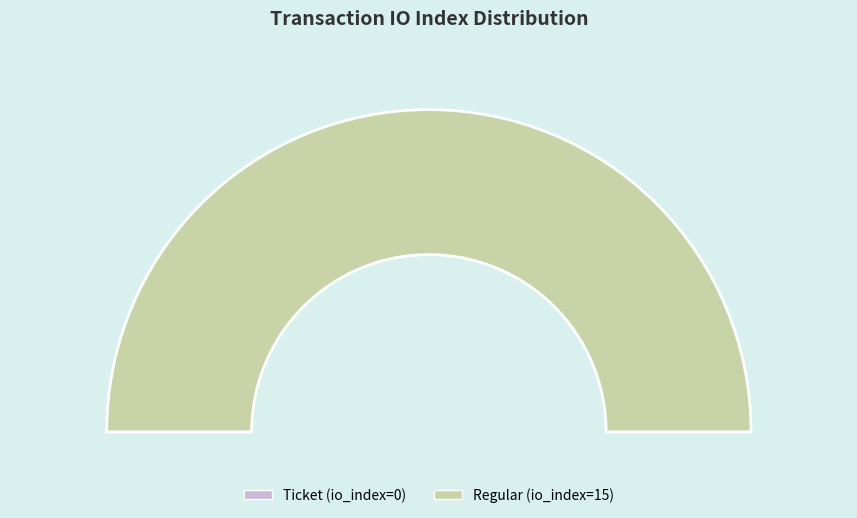

To the nearest percent, what is the combined percentage of Regular (tx_index=15) and Ticket (tx_index=0)?

100%